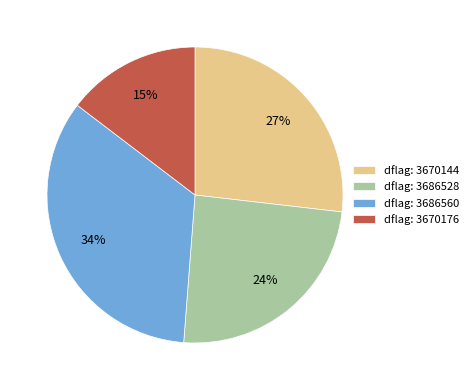

Approximately how many times larger is the value at dflag: 3670144 compared to dflag: 3670176?

1.8